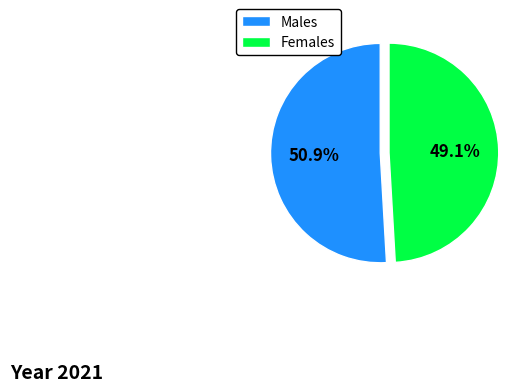

Is there a majority slice in this chart?

Yes